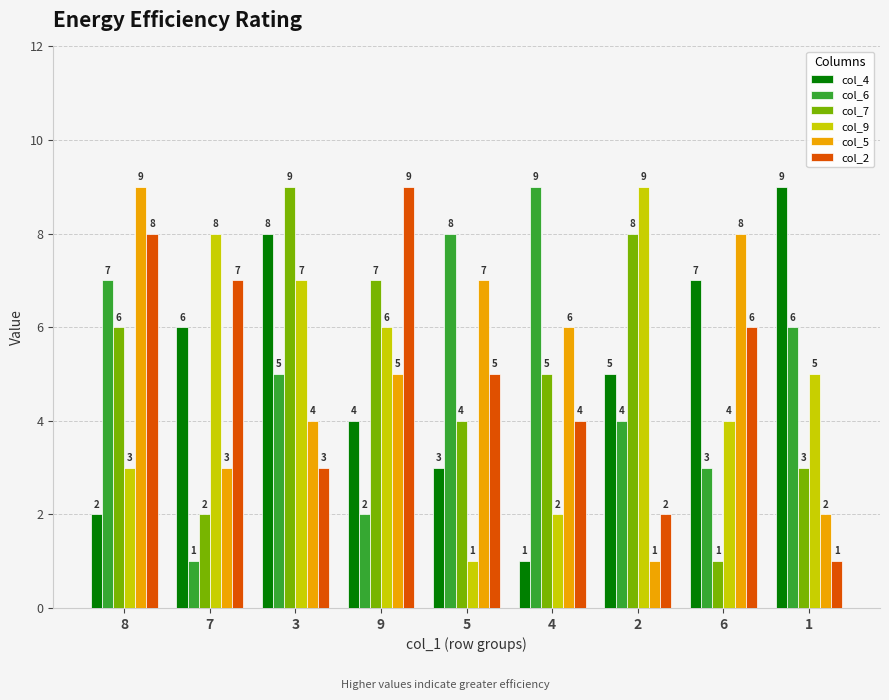

What position from the right is 5?

5